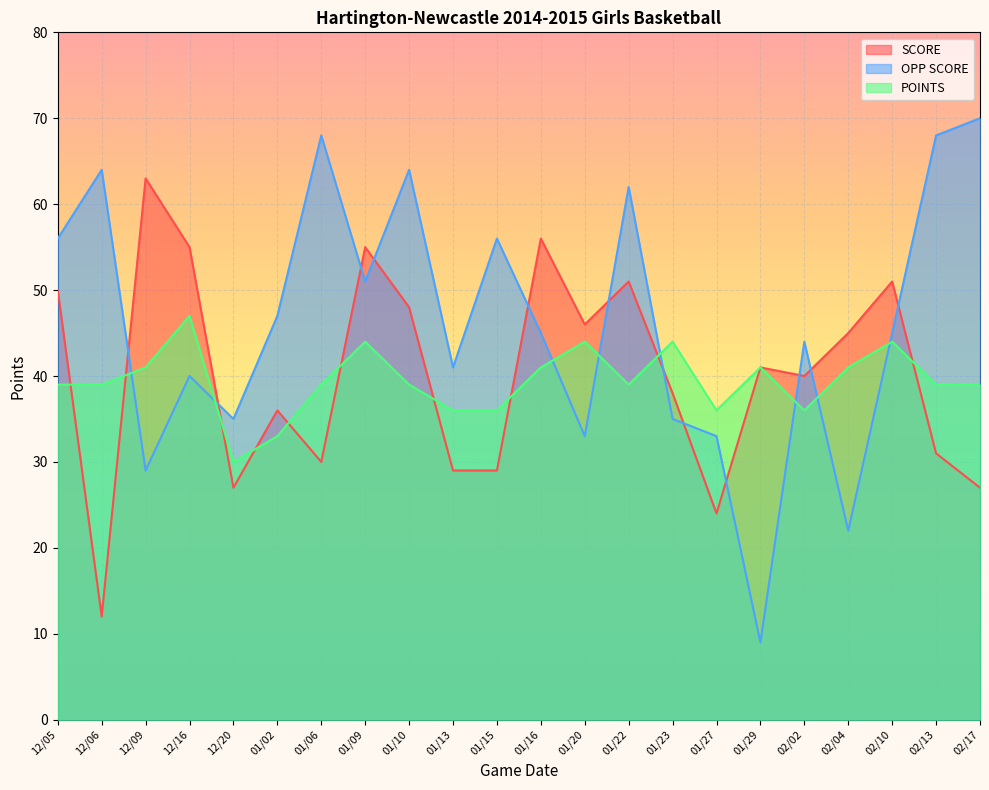

At which category is the sum across all series the highest?

01/22